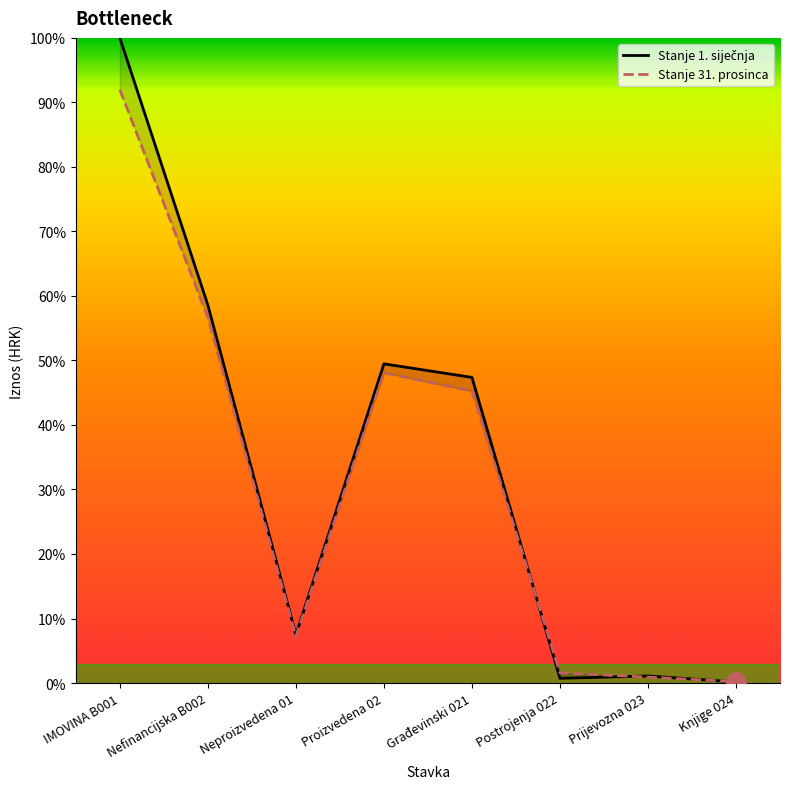

Is it true that Stanje 1. siječnja equals 34.0 at Proizvedena 02?

False